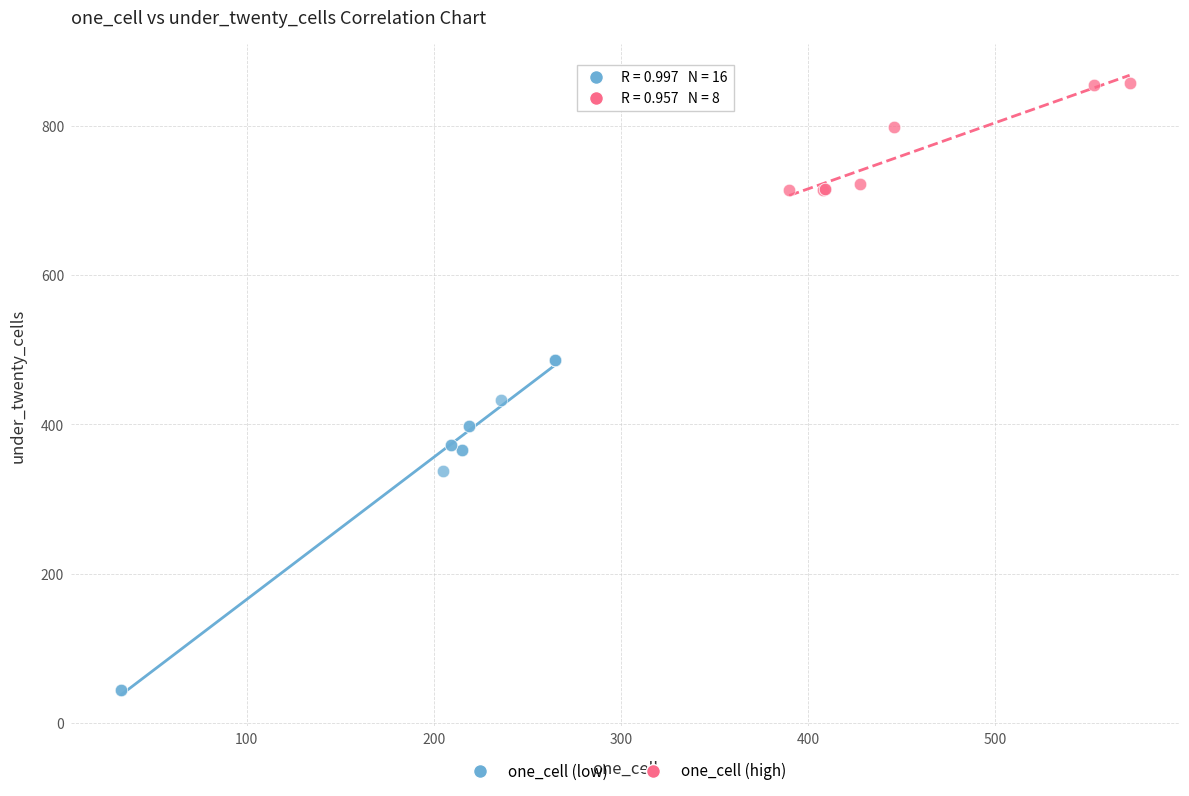

Which series has the widest spread of Y values?

one_cell (low)